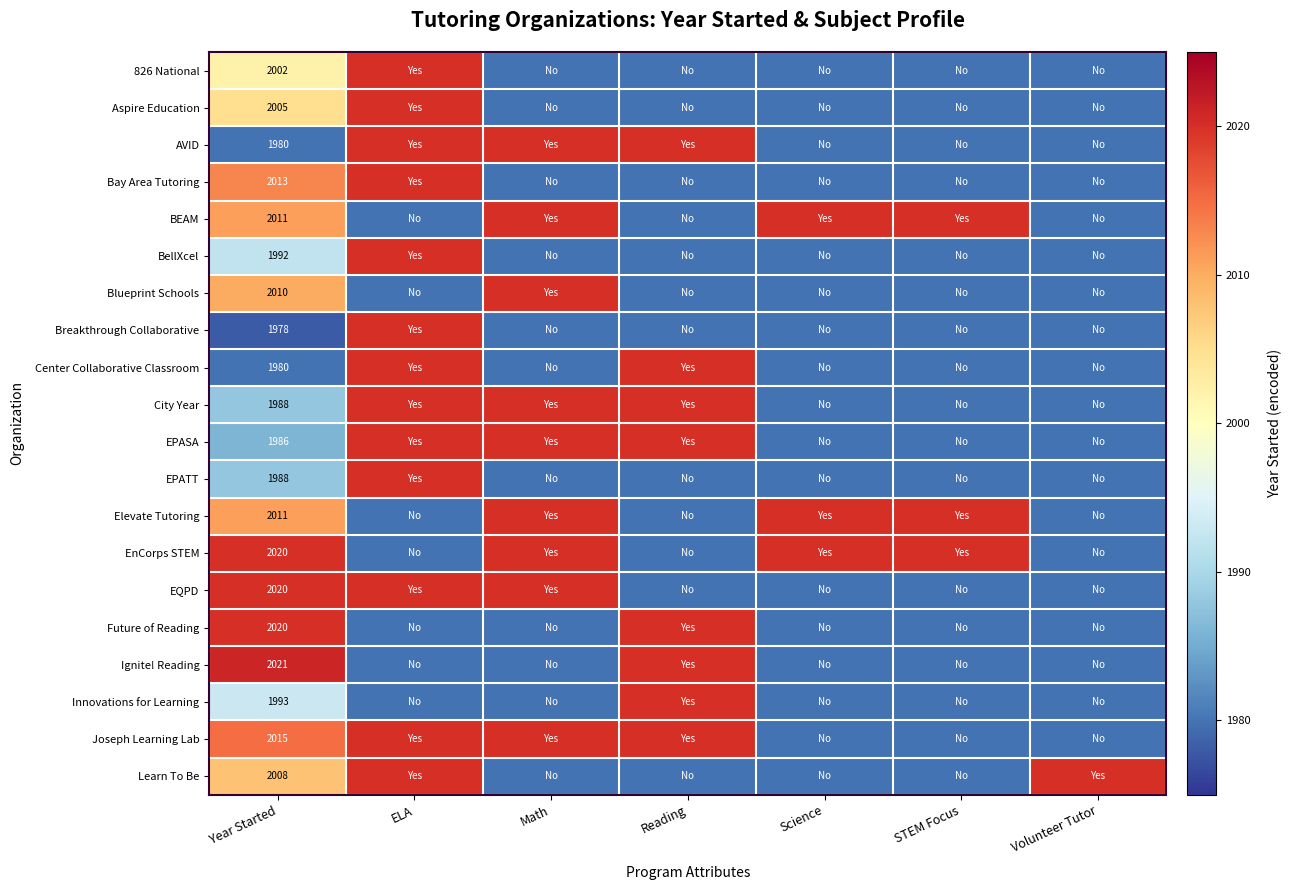

Is it true that EPATT equals 3137 at Year Started?

False